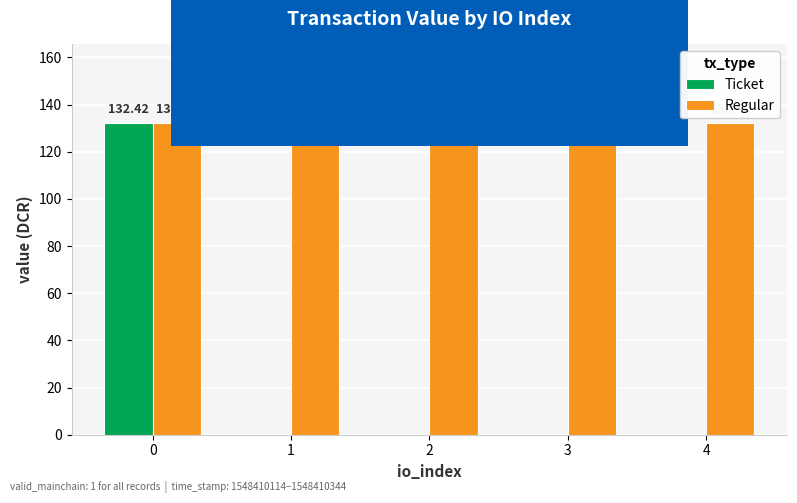

What is the sum of all Regular values?

662.1